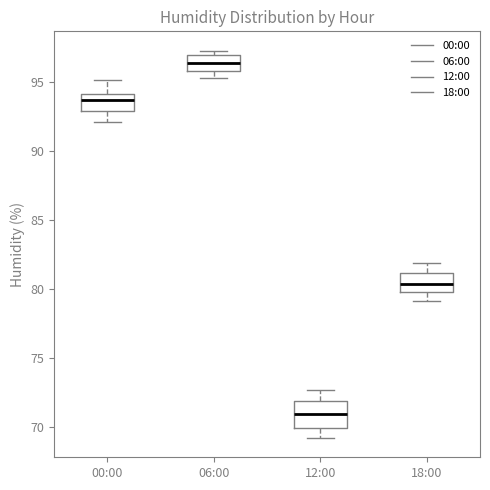

Reading left to right, read every box against the y-axis: the position of its median line, the range the box covers, and the ends of its whiskers. The values are not printed on the chart, so give them approximately, as read against the axis.

00:00: median 93.5, box 93.0 to 94.0, whiskers 92.0 to 95.0
06:00: median 96.5, box 96.0 to 97.0, whiskers 95.5 to 97.5
12:00: median 71.0, box 70.0 to 72.0, whiskers 69.0 to 72.5
18:00: median 80.5, box 80.0 to 81.0, whiskers 79.0 to 82.0